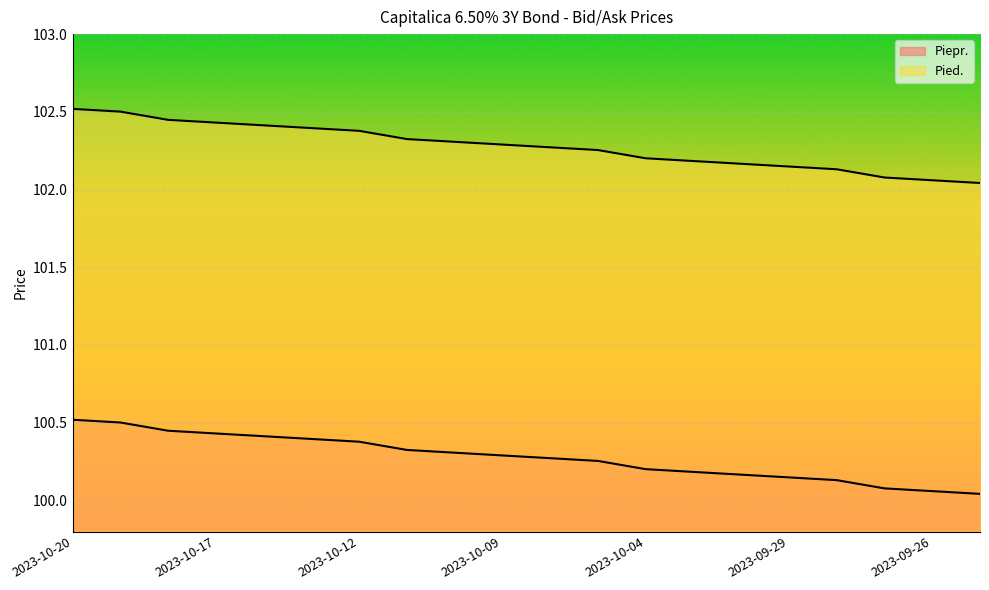

What is the approximate value of Piepr. at 2023-10-03?

100.2